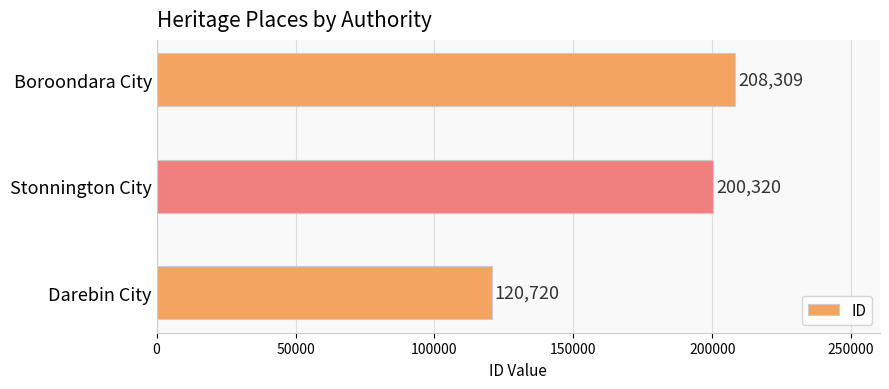

The value at Boroondara City is 208309. True or false?

True